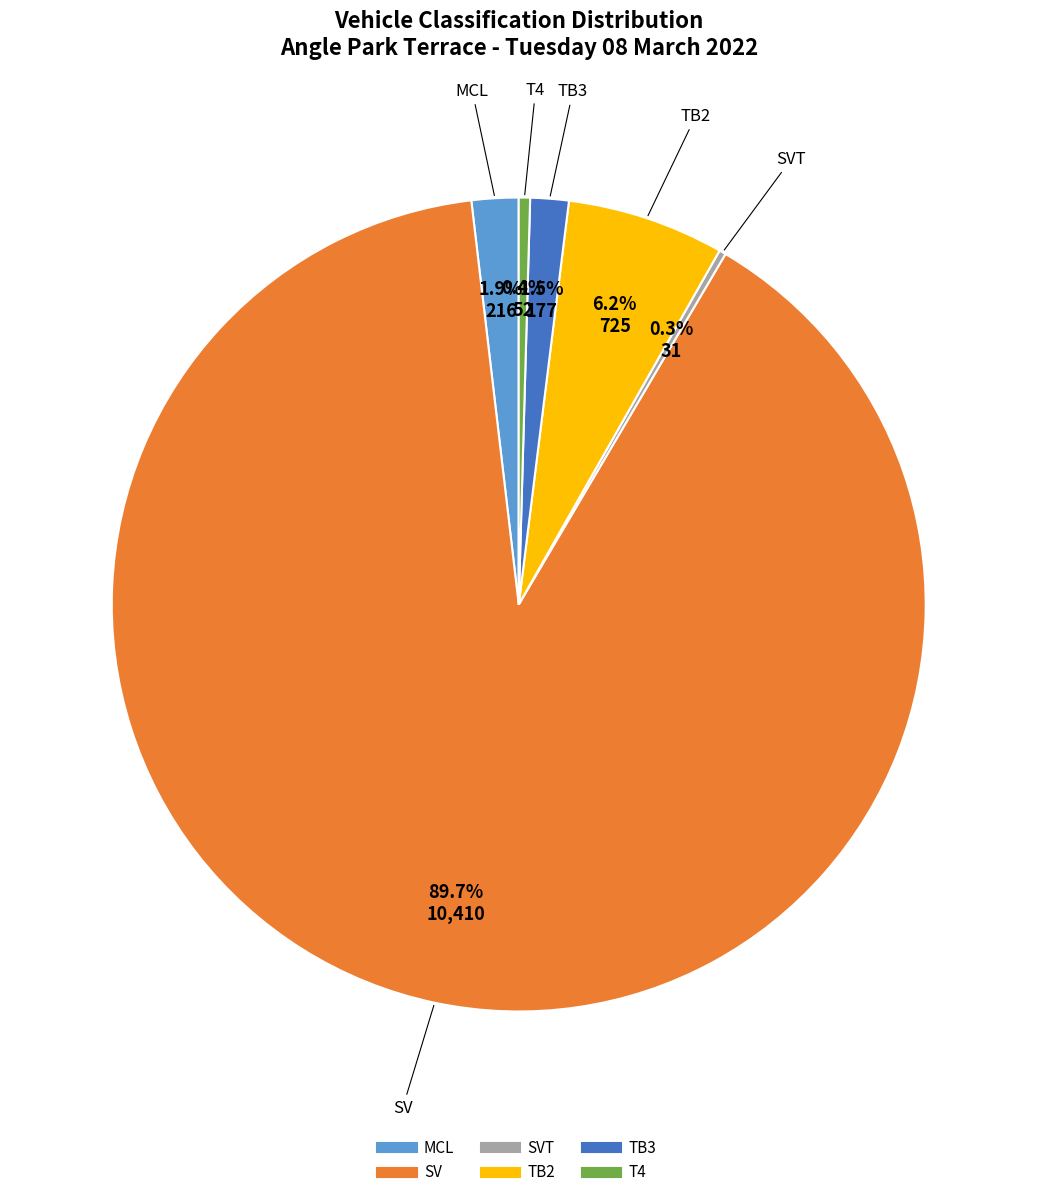

Does any single category account for the majority?

Yes